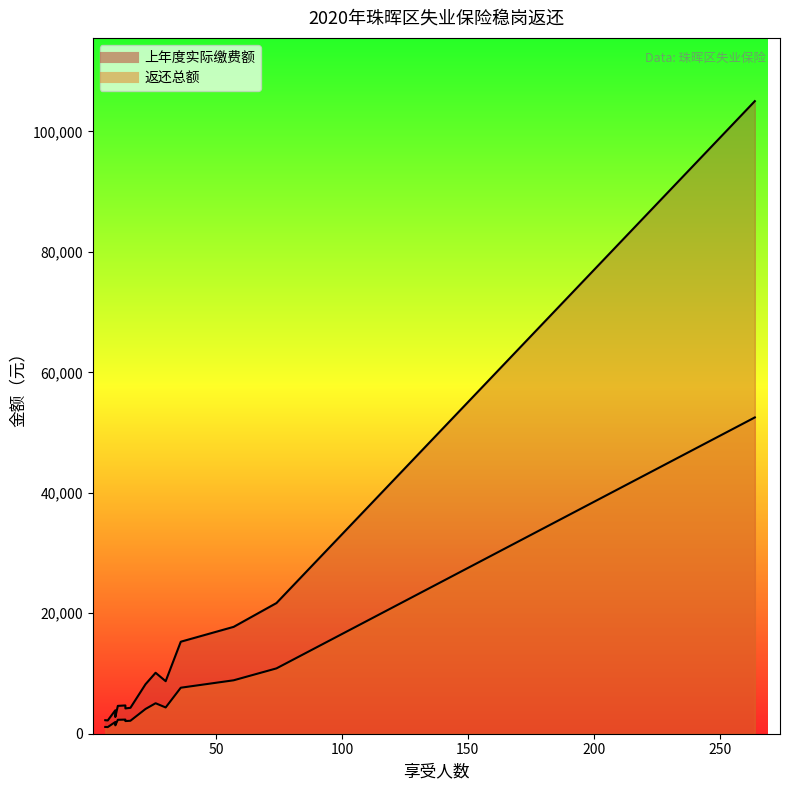

What are all the series names shown in the legend?

上年度实际缴费额, 返还总额